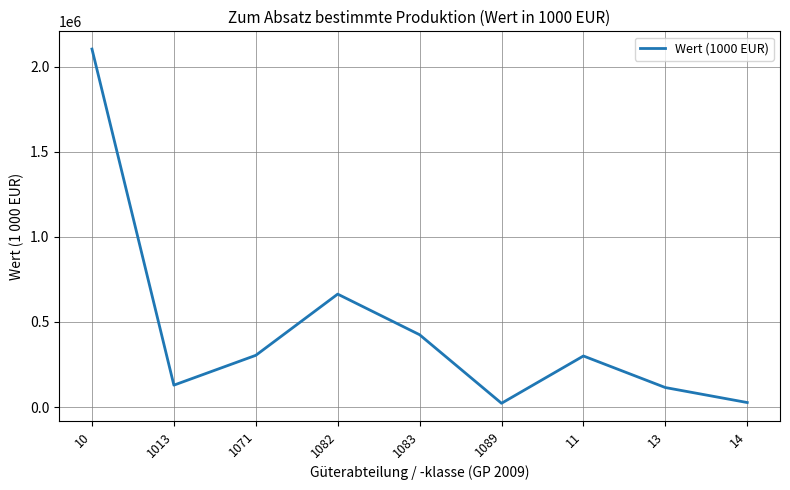

What is the difference between the values at 1082 and 1071?

359780